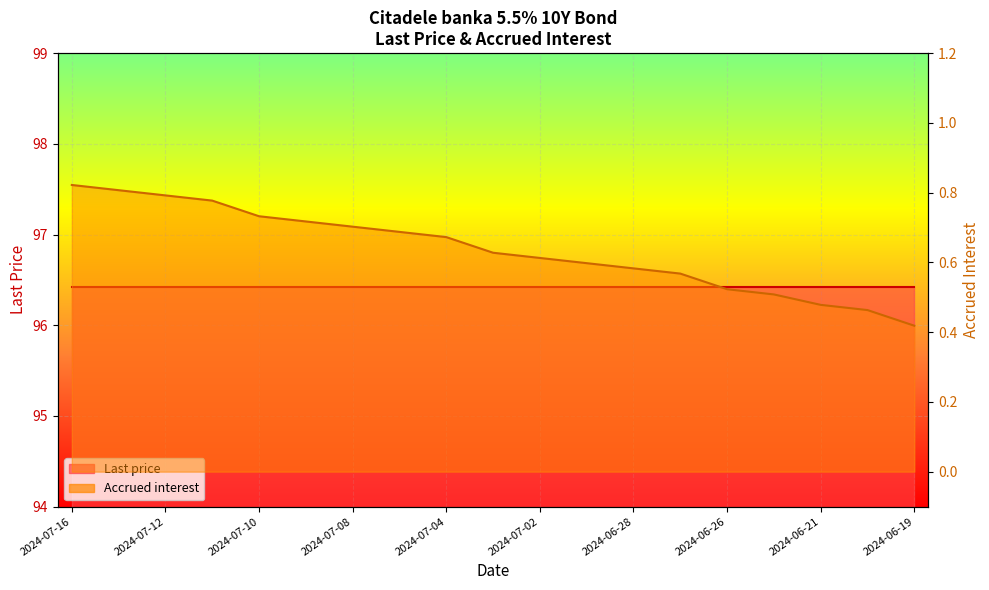

How many values are between 0 and 1?

19